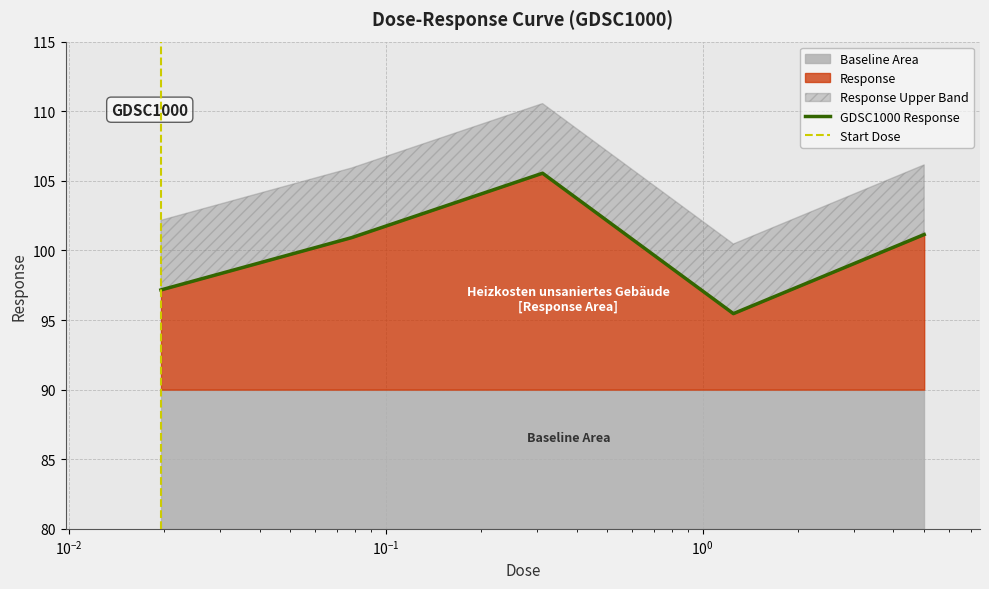

Does the chart display data point markers on the line(s)?

No